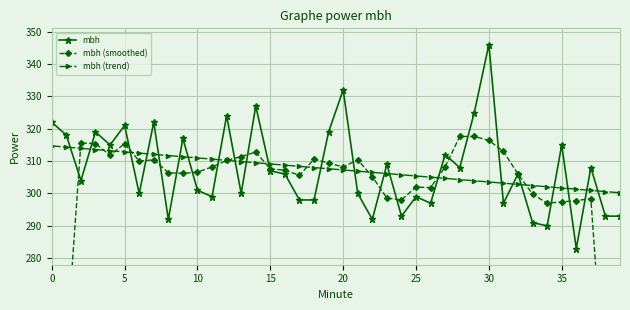

How many values in the mbh series exceed 306?

19